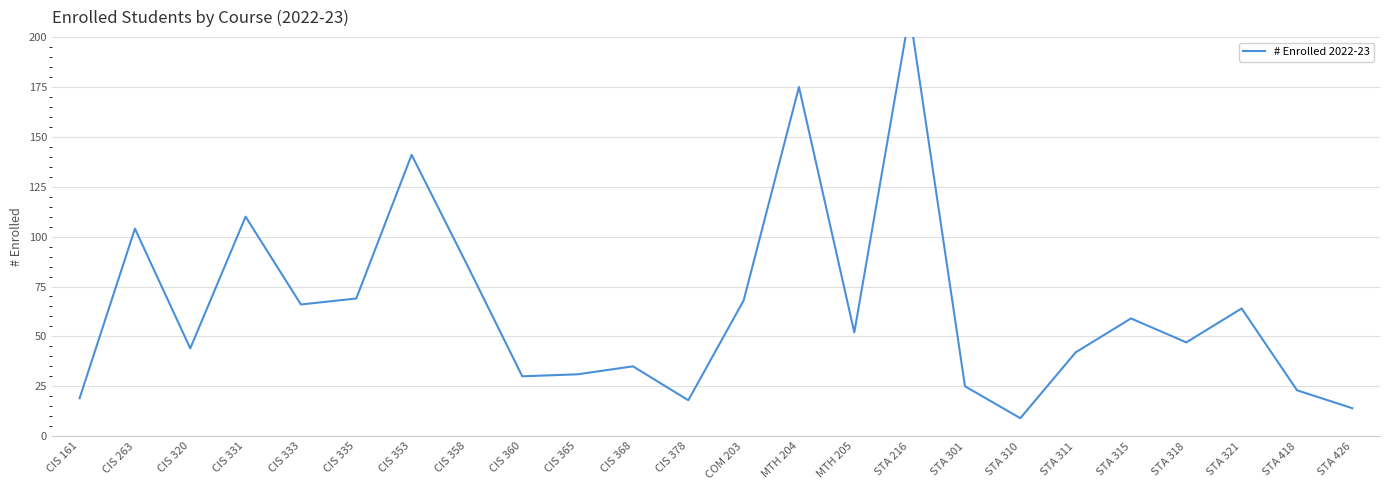

Reading left to right, list all the values displayed in this chart.

CIS 161=19	CIS 263=104	CIS 320=44	CIS 331=110	CIS 333=66	CIS 335=69	CIS 353=141	CIS 358=86	CIS 360=30	CIS 365=31	CIS 368=35	CIS 378=18	COM 203=68	MTH 204=175	MTH 205=52	STA 216=212	STA 301=25	STA 310=9	STA 311=42	STA 315=59	STA 318=47	STA 321=64	STA 418=23	STA 426=14